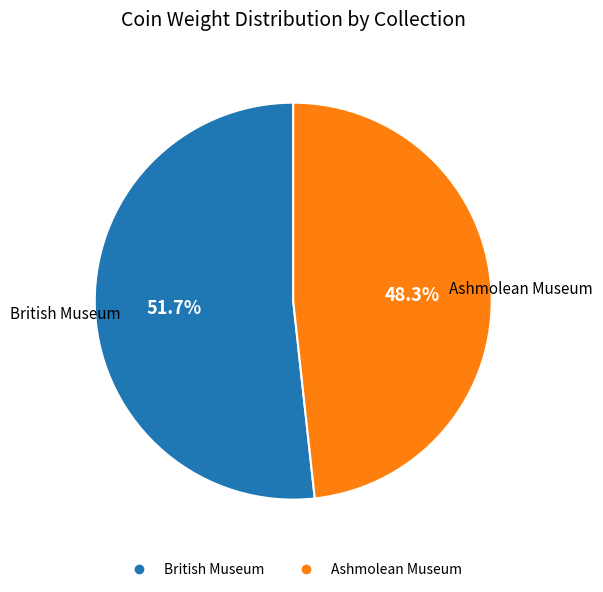

How many segments does this pie chart have?

2